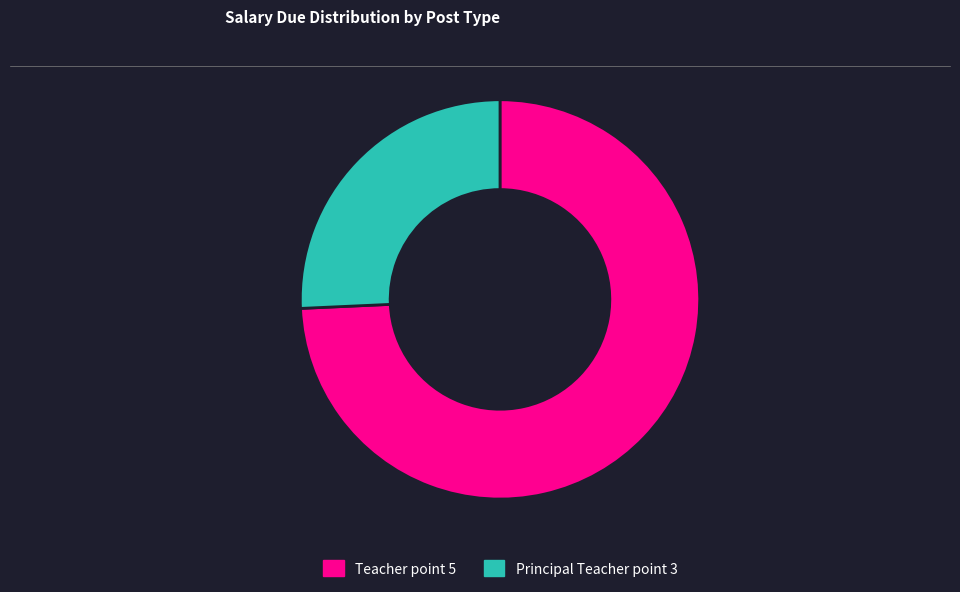

How many segments does this pie chart have?

2